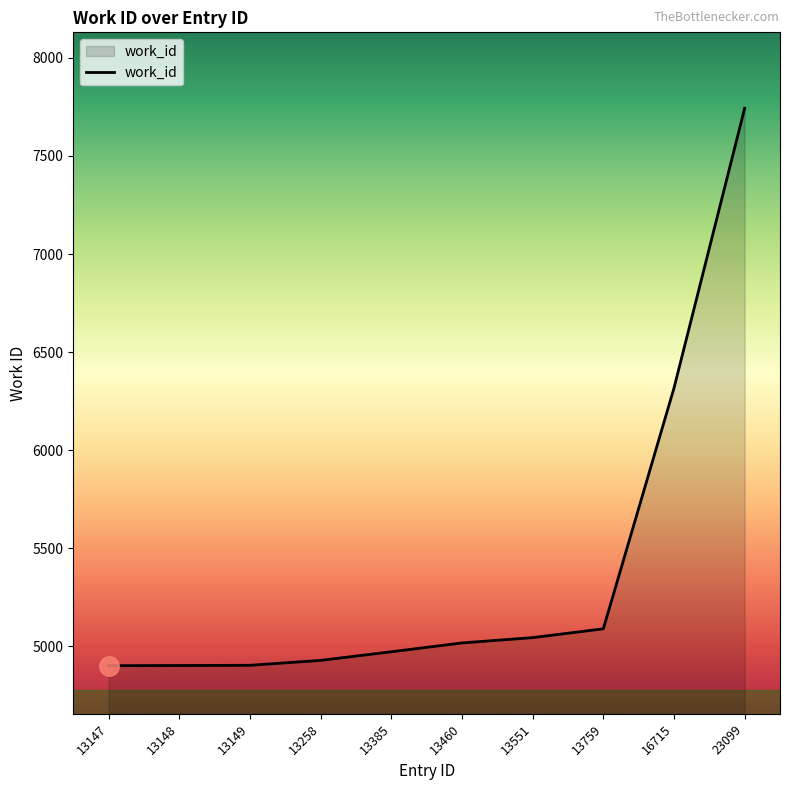

Which has a higher value, 13759 or 13385?

13759